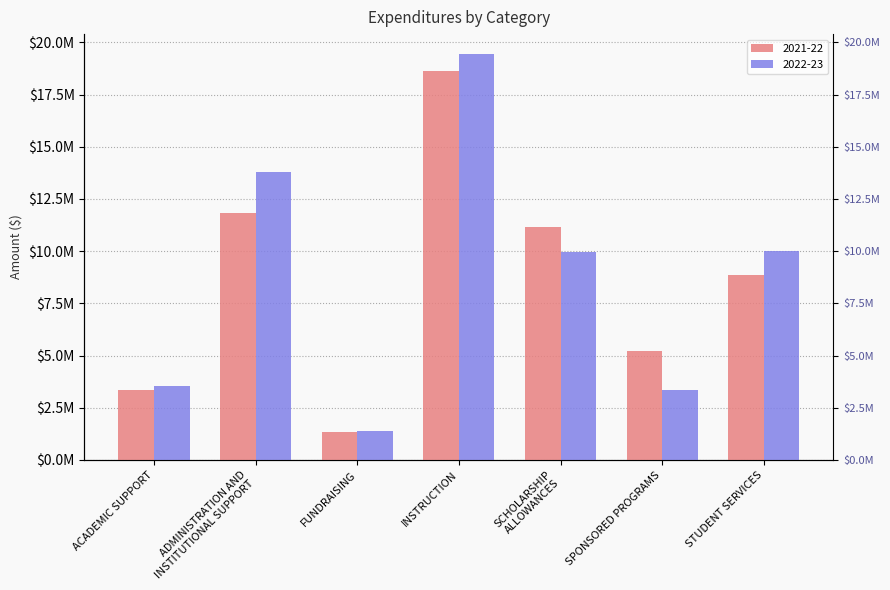

What is the minimum value for 2022-23?

1365296